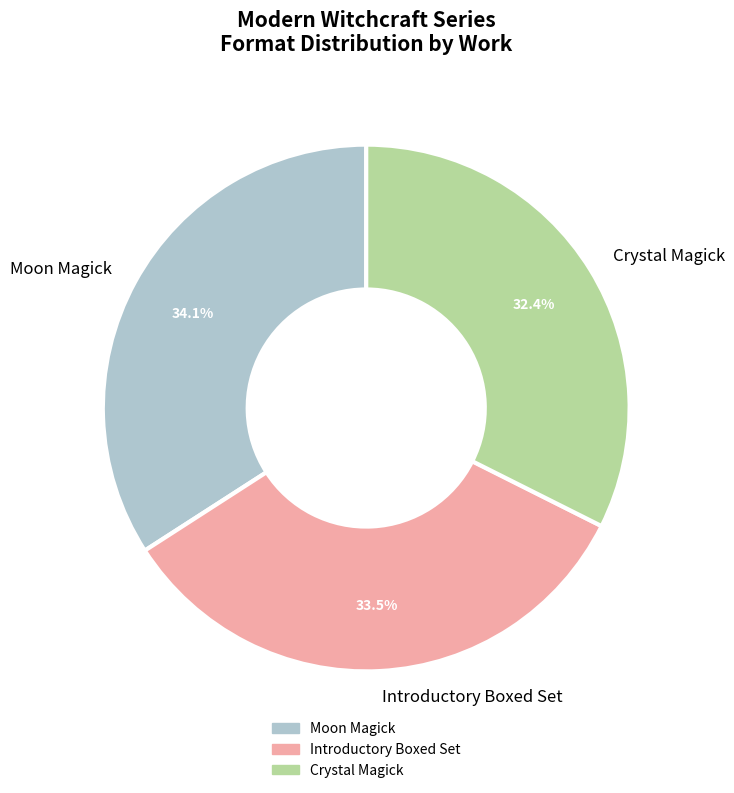

Which has a higher value, Moon Magick or Crystal Magick?

Moon Magick